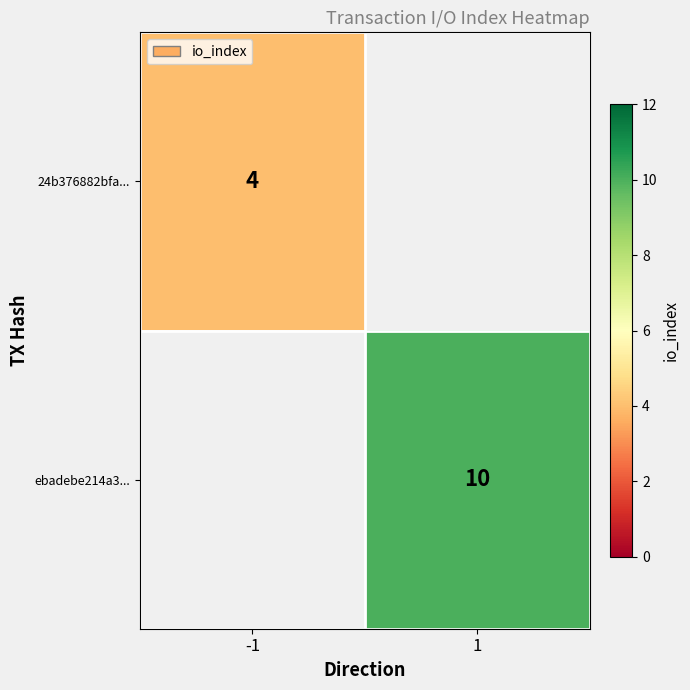

The ebadebe214a3... series shows 15 at 1. True or false?

False